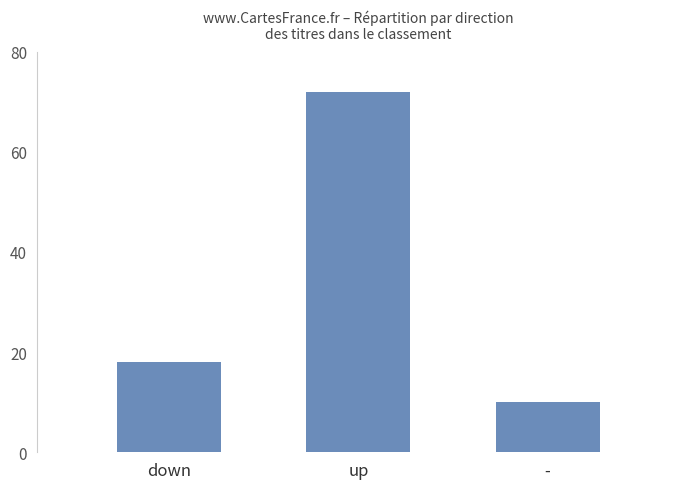

What is the change in value from up to -?

-62